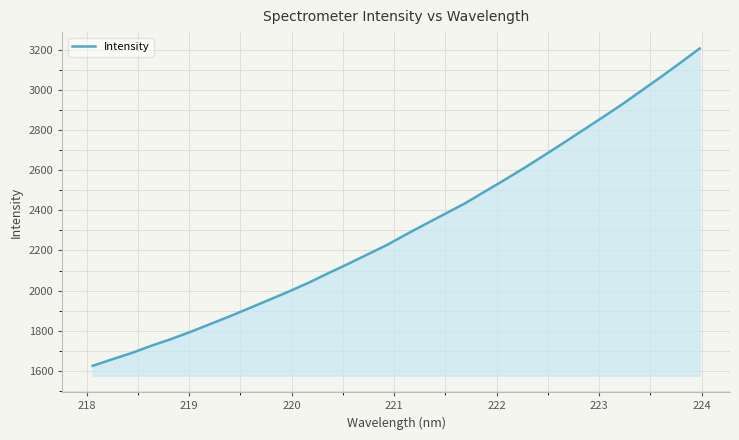

What is the minimum value shown in the chart?

1623.7